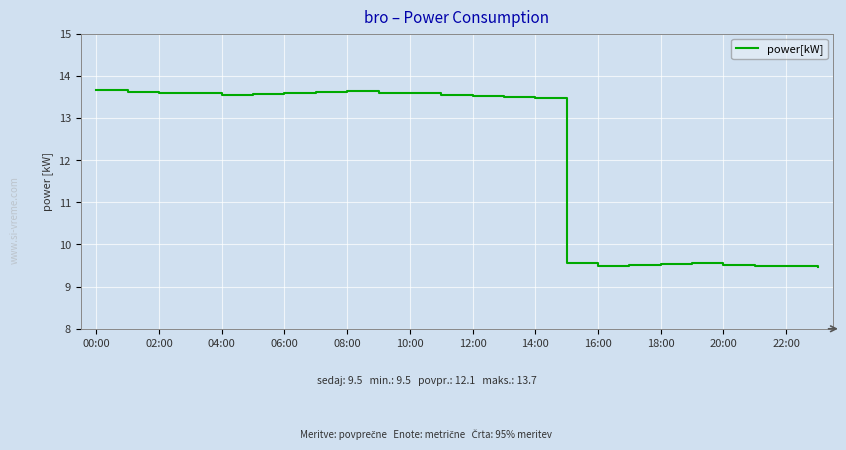

What is the maximum value shown in the chart?

13.7